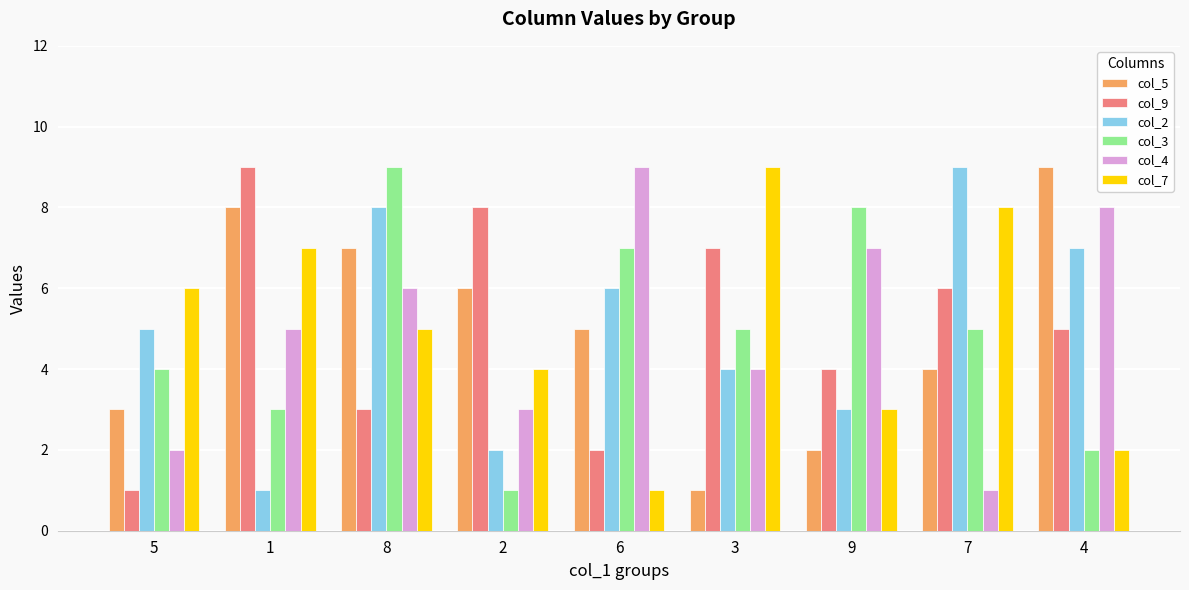

At which label does col_5 reach its peak?

4